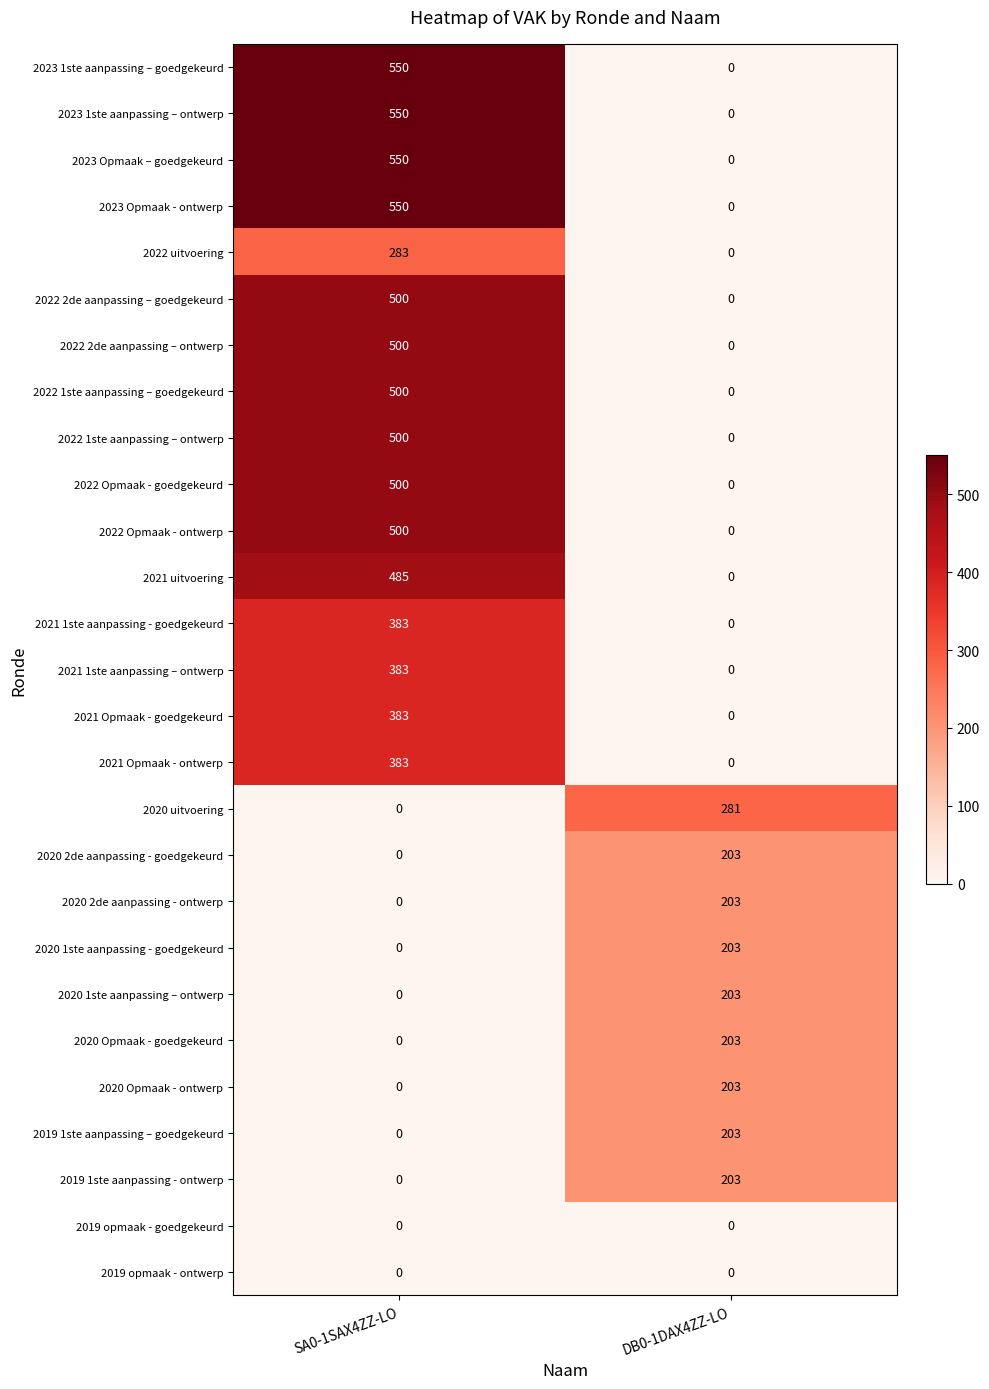

True or false: 2019 1ste aanpassing - ontwerp has a value of 203 at DB0-1DAX4ZZ-LO.

True